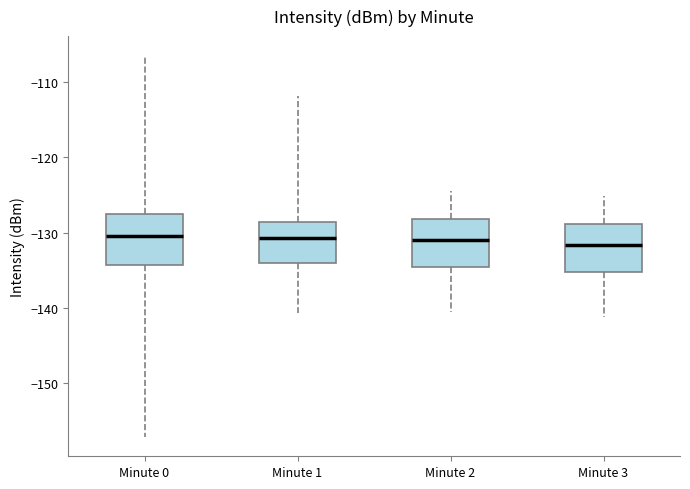

Reading left to right, read every box against the y-axis: the position of its median line, the range the box covers, and the ends of its whiskers. The values are not printed on the chart, so give them approximately, as read against the axis.

Minute 0: median -130, box -134 to -128, whiskers -157 to -106
Minute 1: median -131, box -134 to -129, whiskers -141 to -112
Minute 2: median -131, box -135 to -128, whiskers -140 to -124
Minute 3: median -132, box -135 to -129, whiskers -141 to -125